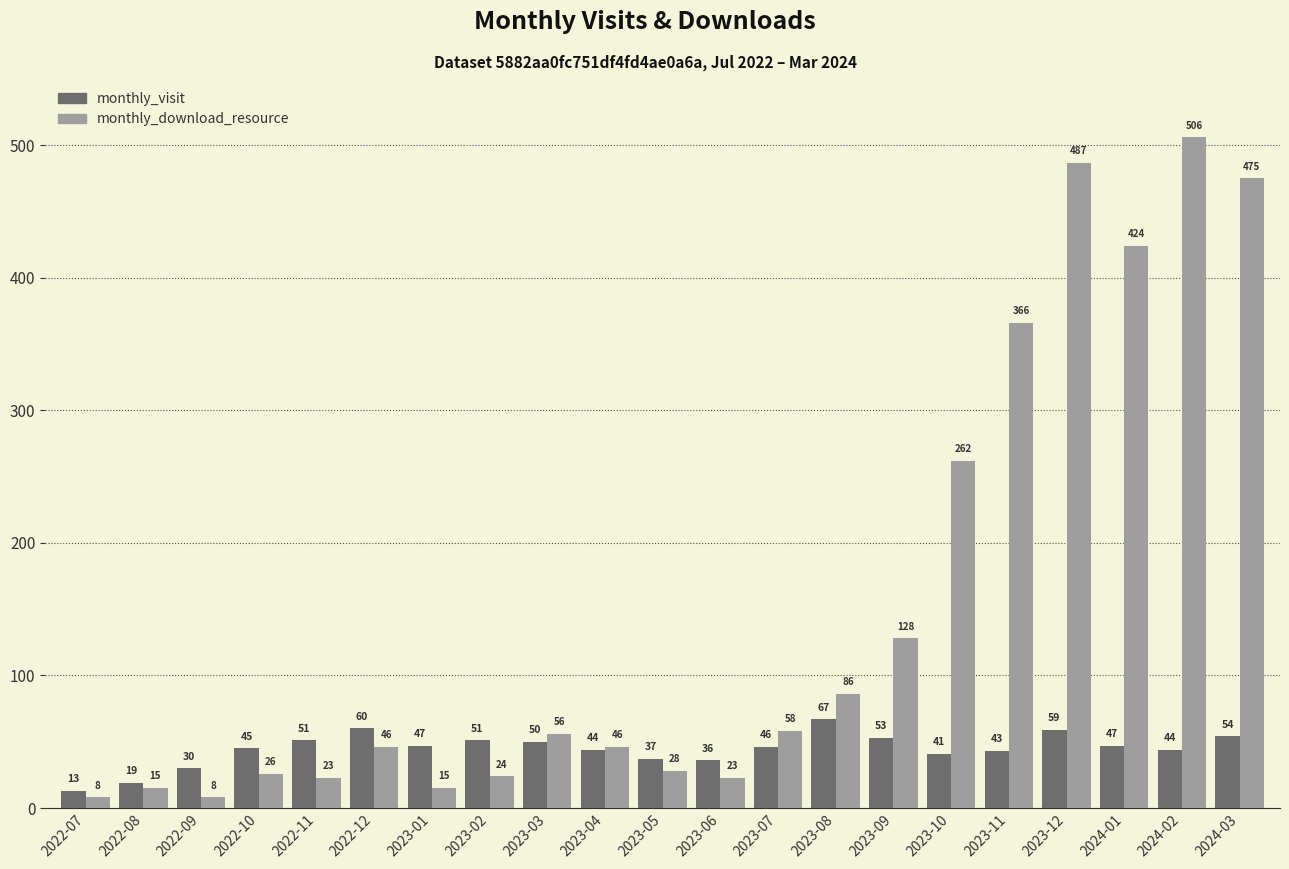

Does the chart contain stacked bars?

No